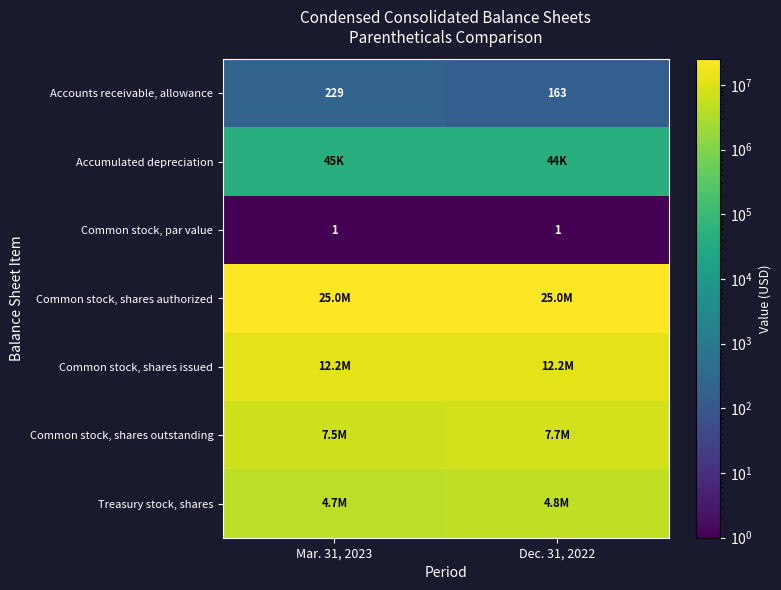

What is the maximum value shown in the chart?

25000000